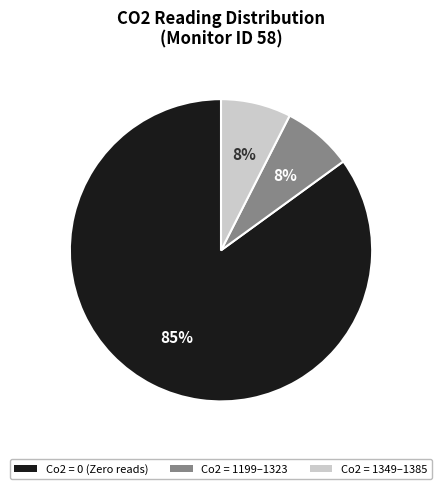

Is there any slice that represents more than half of the pie?

Yes